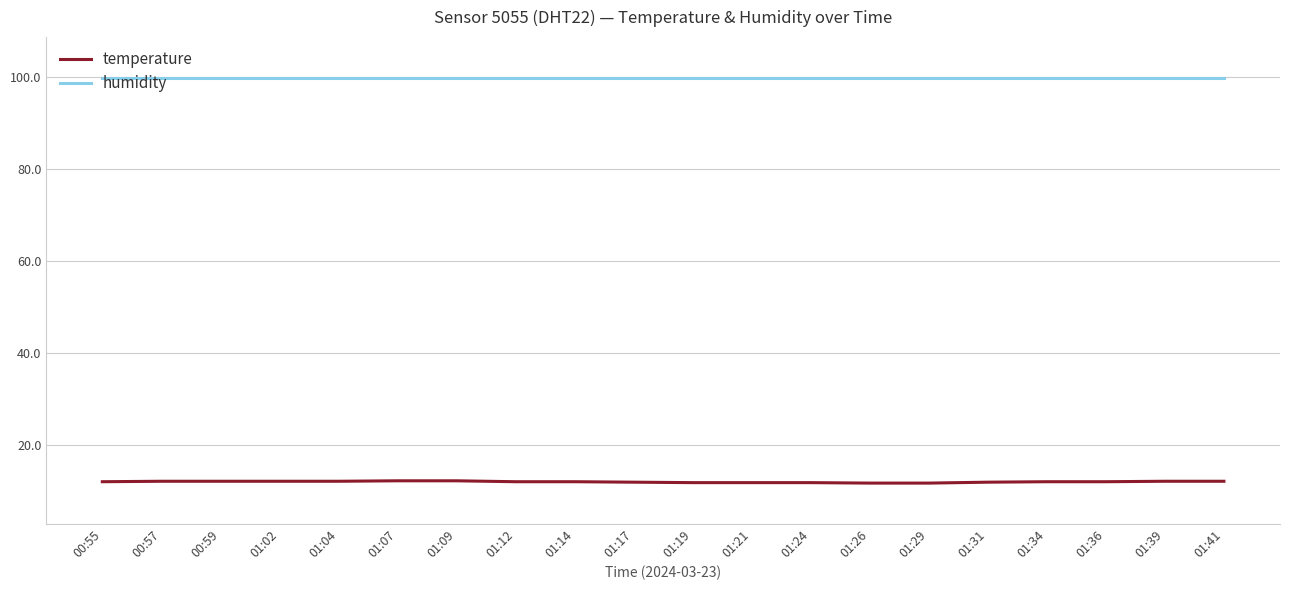

True or false: humidity and temperature cross at least once.

False